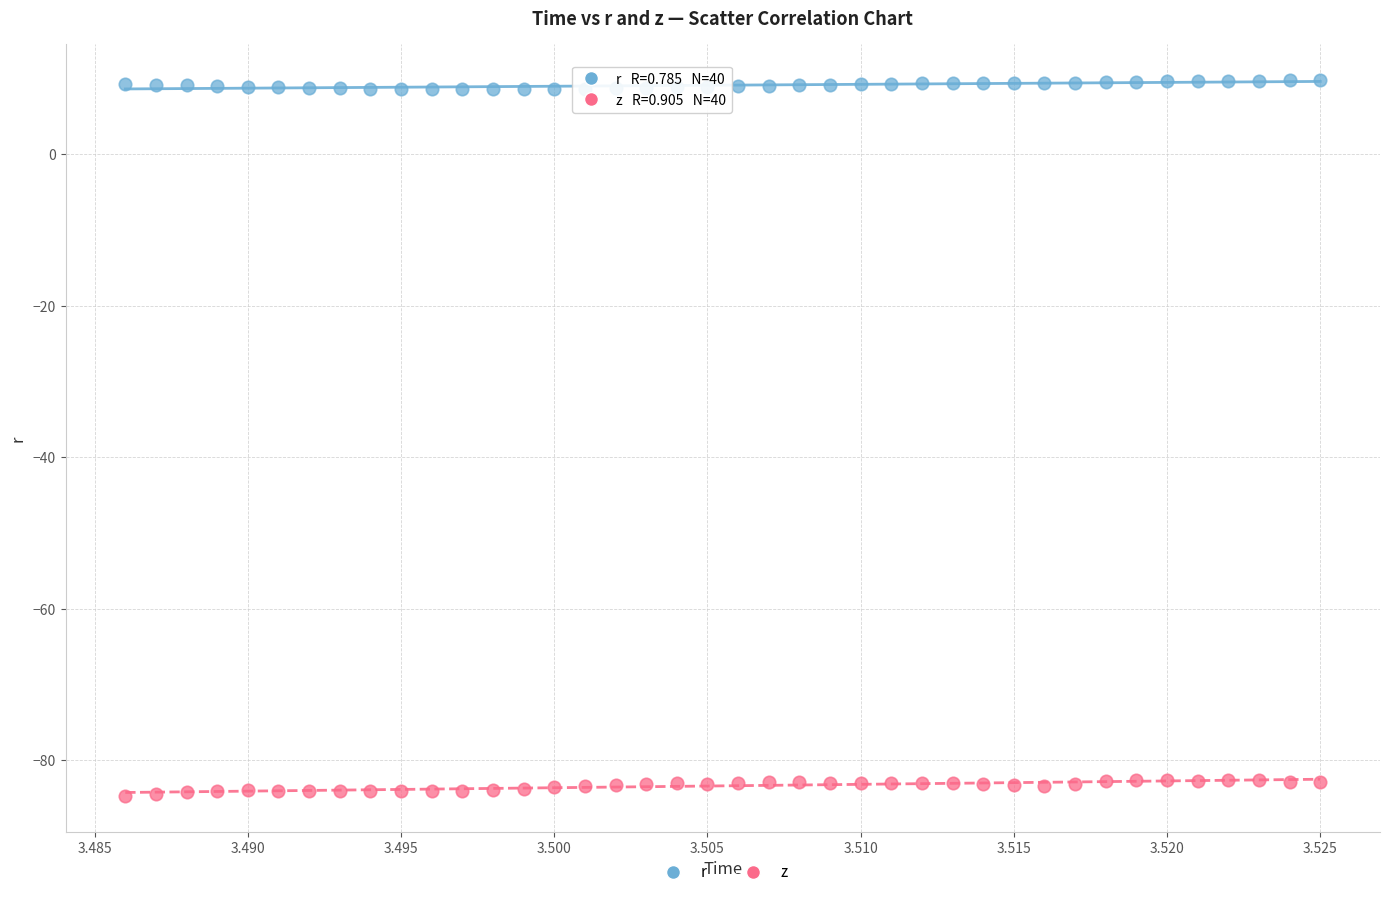

Which series reaches the minimum Y coordinate?

z